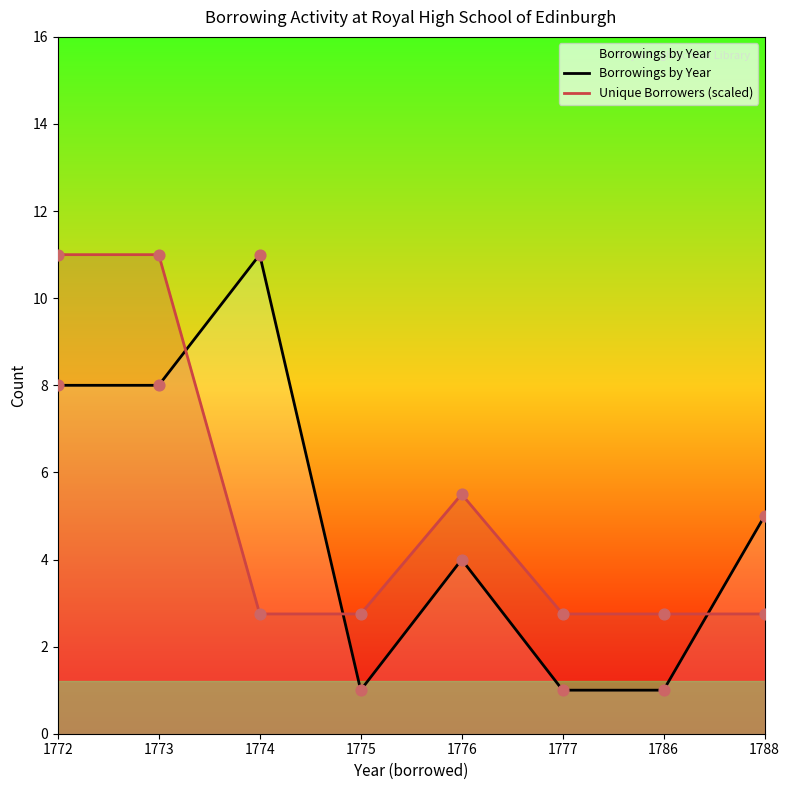

At which category is the sum across all series the highest?

1772